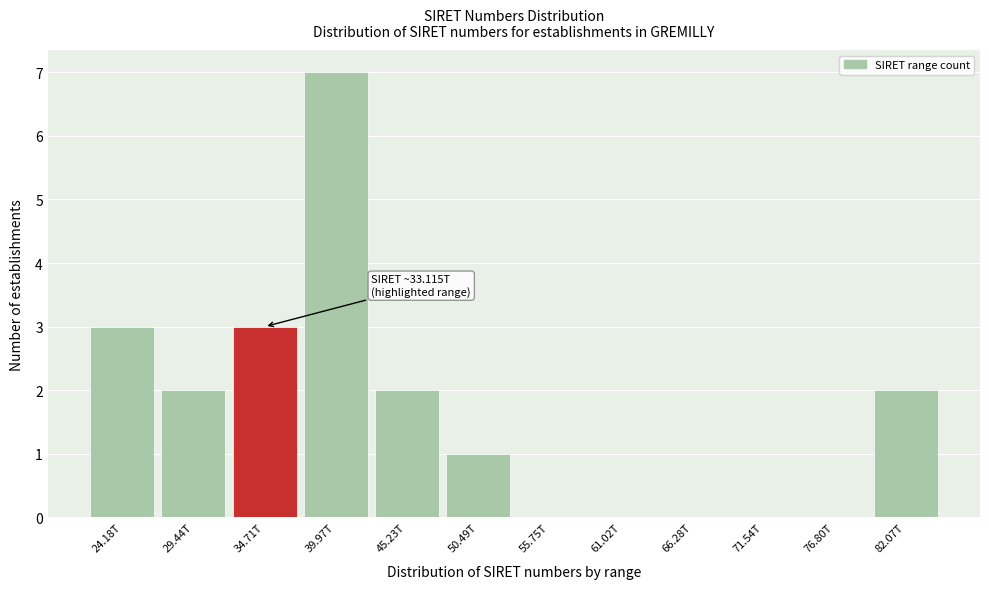

Reading right to left, transcribe all the data shown in this chart.

82.07T=2	76.80T=0	71.54T=0	66.28T=0	61.02T=0	55.75T=0	50.49T=1	45.23T=2	39.97T=7	34.71T=3	29.44T=2	24.18T=3